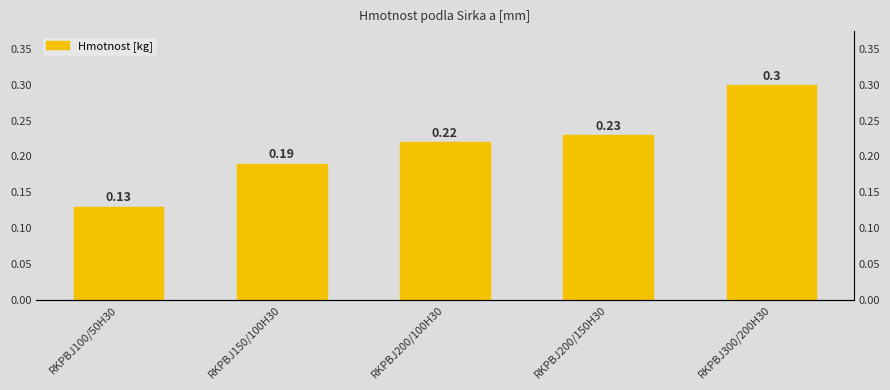

List the labels in order of value, smallest first.

RKPBJ100/50H30, RKPBJ150/100H30, RKPBJ200/100H30, RKPBJ200/150H30, RKPBJ300/200H30